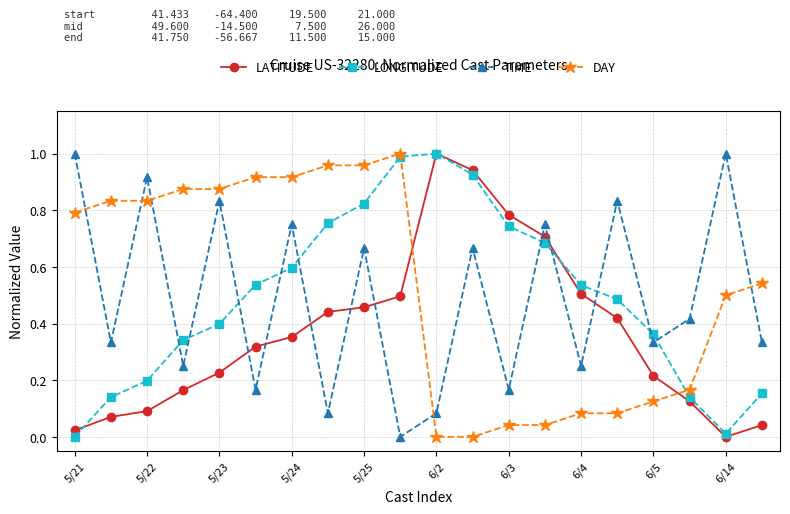

Which series ends up on top after the final intersection of LONGITUDE and TIME?

TIME